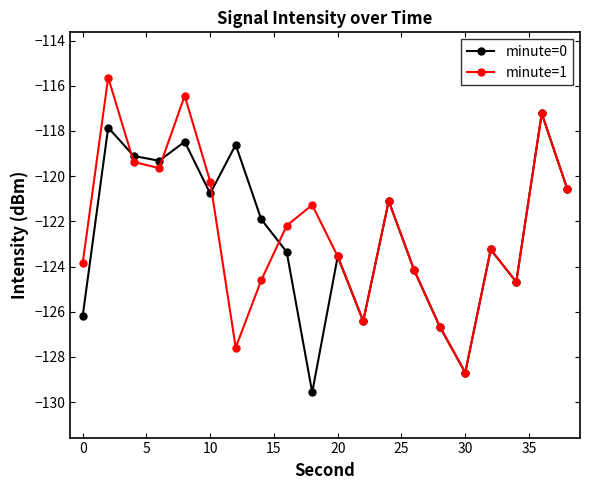

In minute=0, how many points are higher than both neighbors (excluding endpoints)?

7